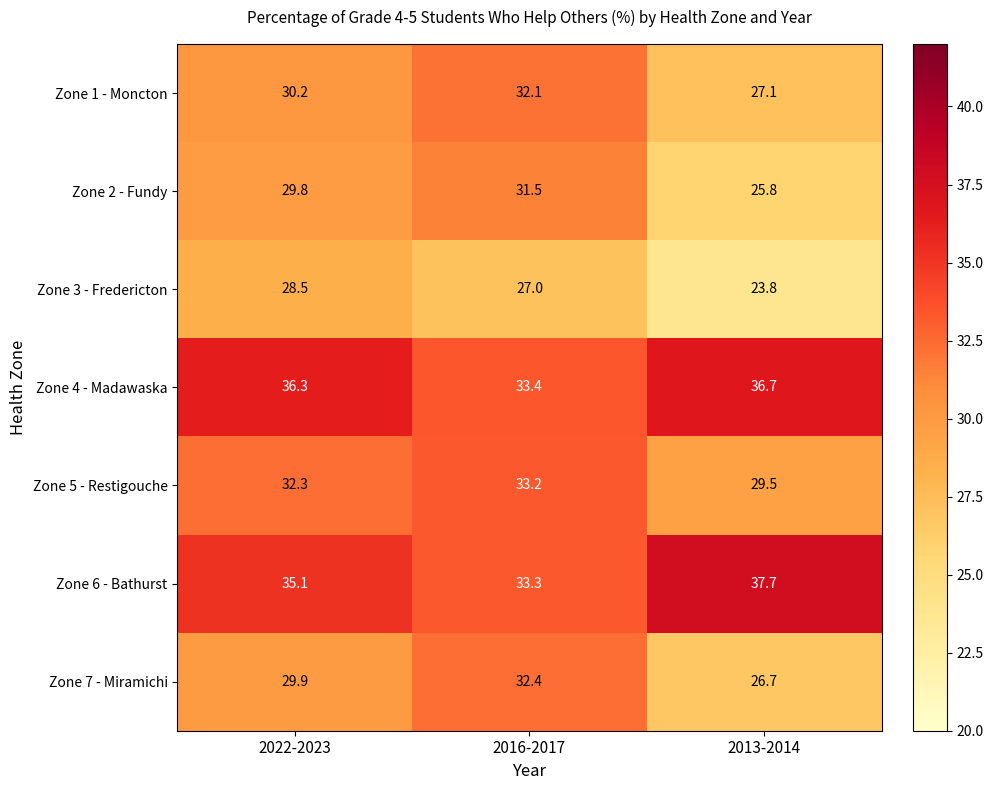

Rank the series by their maximum value, from lowest to highest.

Zone 3 - Fredericton, Zone 2 - Fundy, Zone 1 - Moncton, Zone 7 - Miramichi, Zone 5 - Restigouche, Zone 4 - Madawaska, Zone 6 - Bathurst